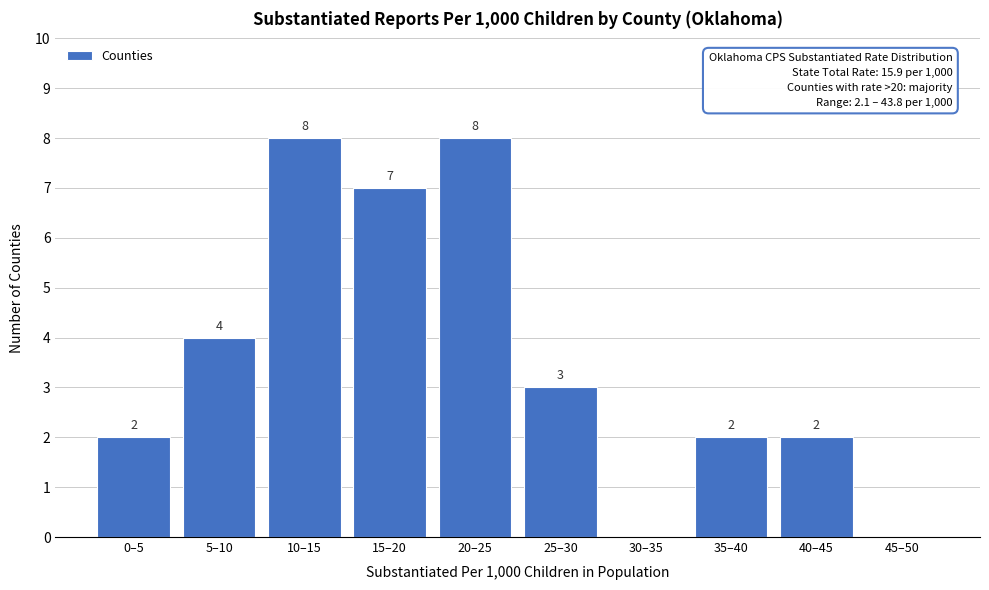

Reading right to left, what are all the values shown in this chart?

45–50=0	40–45=2	35–40=2	30–35=0	25–30=3	20–25=8	15–20=7	10–15=8	5–10=4	0–5=2